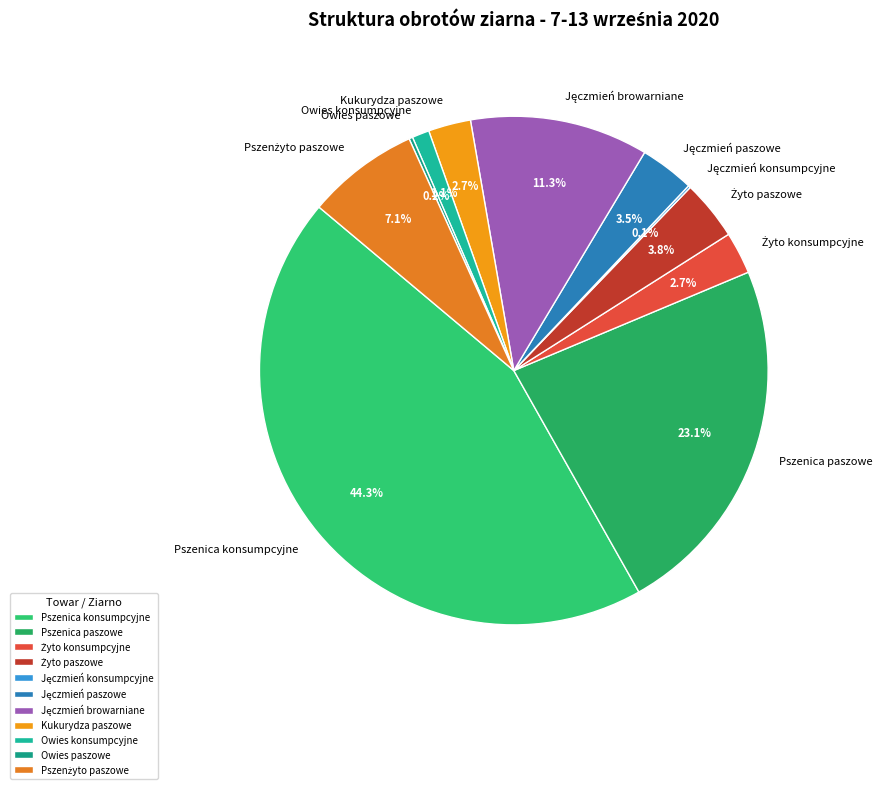

Combined, what portion of the pie is Owies konsumpcyjne and Kukurydza paszowe?

3.8%